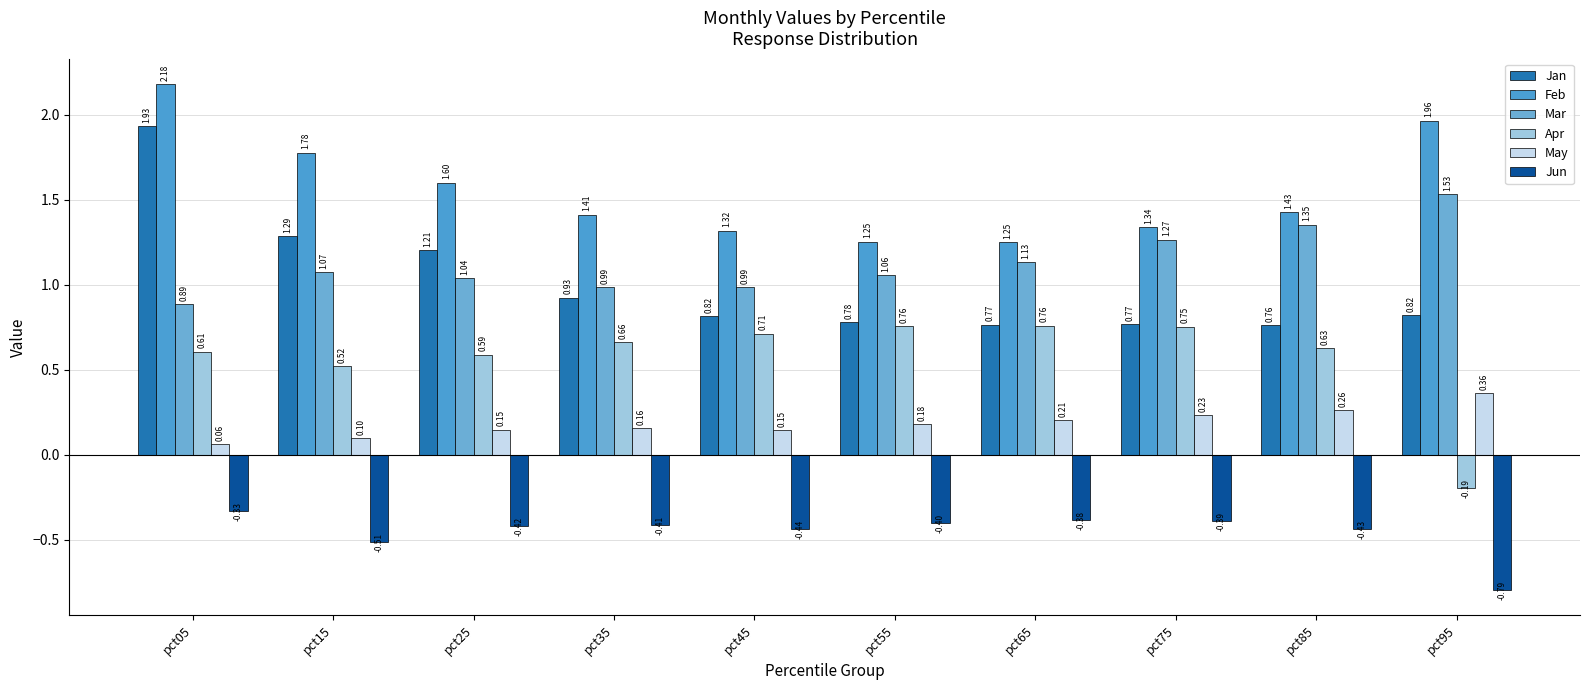

Reading left to right, what are all the values shown in this chart?

Jan: pct05=1.9	pct15=1.3	pct25=1.2	pct35=0.9	pct45=0.8	pct55=0.8	pct65=0.8	pct75=0.8	pct85=0.8	pct95=0.8
Feb: pct05=2.2	pct15=1.8	pct25=1.6	pct35=1.4	pct45=1.3	pct55=1.3	pct65=1.2	pct75=1.3	pct85=1.4	pct95=2.0
Mar: pct05=0.9	pct15=1.1	pct25=1.0	pct35=1.0	pct45=1.0	pct55=1.1	pct65=1.1	pct75=1.3	pct85=1.4	pct95=1.5
Apr: pct05=0.6	pct15=0.5	pct25=0.6	pct35=0.7	pct45=0.7	pct55=0.8	pct65=0.8	pct75=0.8	pct85=0.6	pct95=-0.2
May: pct05=0.1	pct15=0.1	pct25=0.1	pct35=0.2	pct45=0.1	pct55=0.2	pct65=0.2	pct75=0.2	pct85=0.3	pct95=0.4
Jun: pct05=-0.3	pct15=-0.5	pct25=-0.4	pct35=-0.4	pct45=-0.4	pct55=-0.4	pct65=-0.4	pct75=-0.4	pct85=-0.4	pct95=-0.8